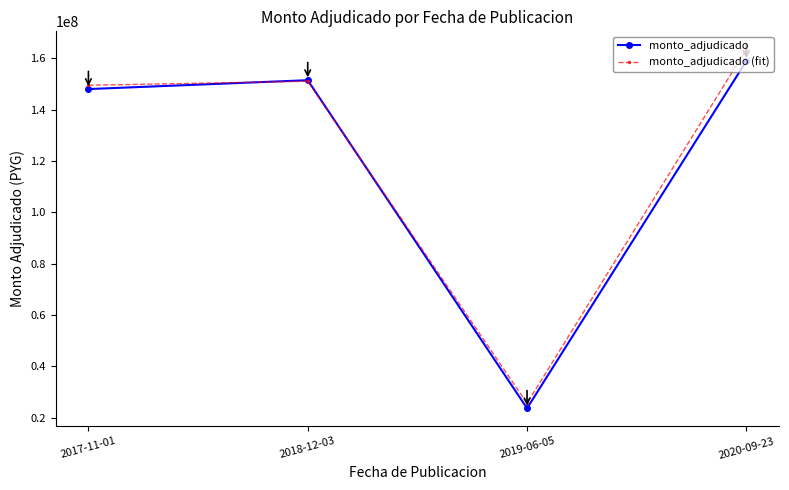

What is the value of the monto_adjudicado point at the 3rd from the left?

23712000.0